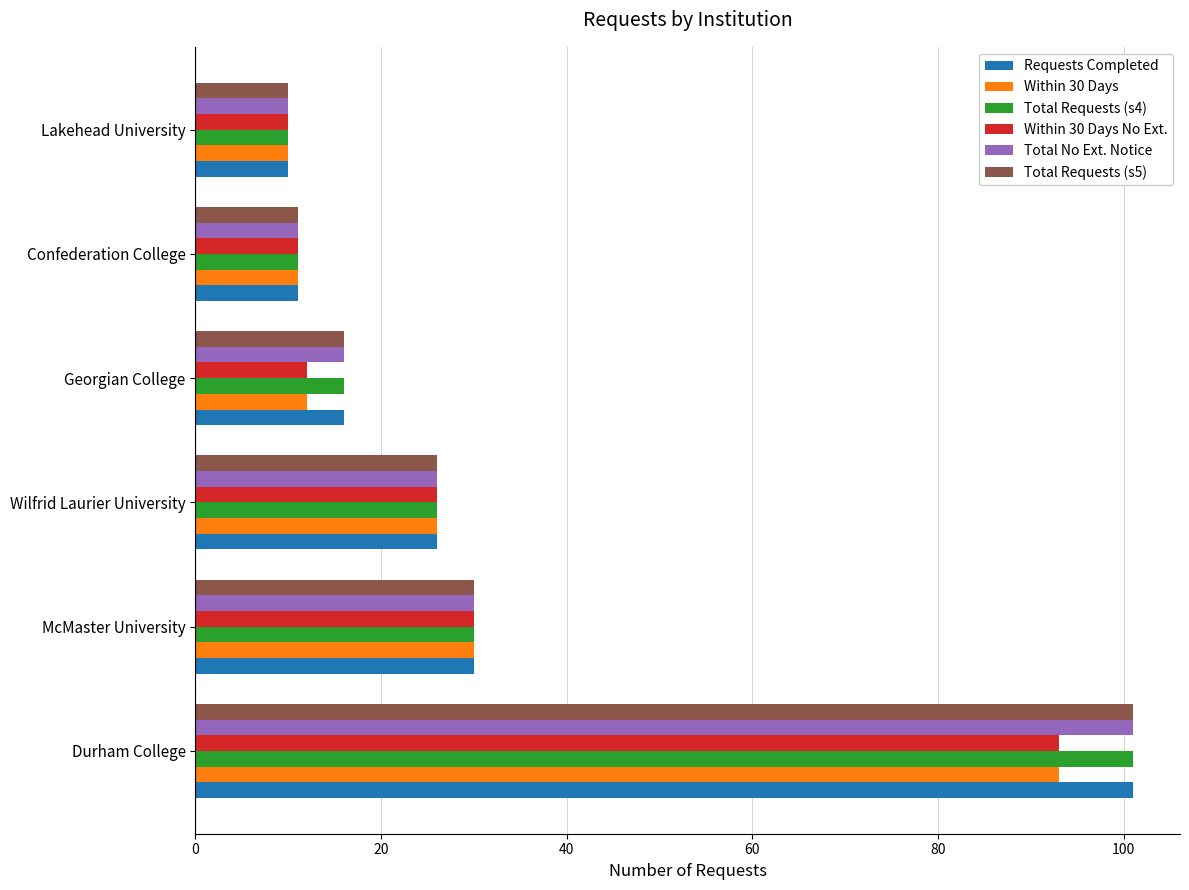

Which category has the highest value in the Total Requests (s5) series?

Durham College